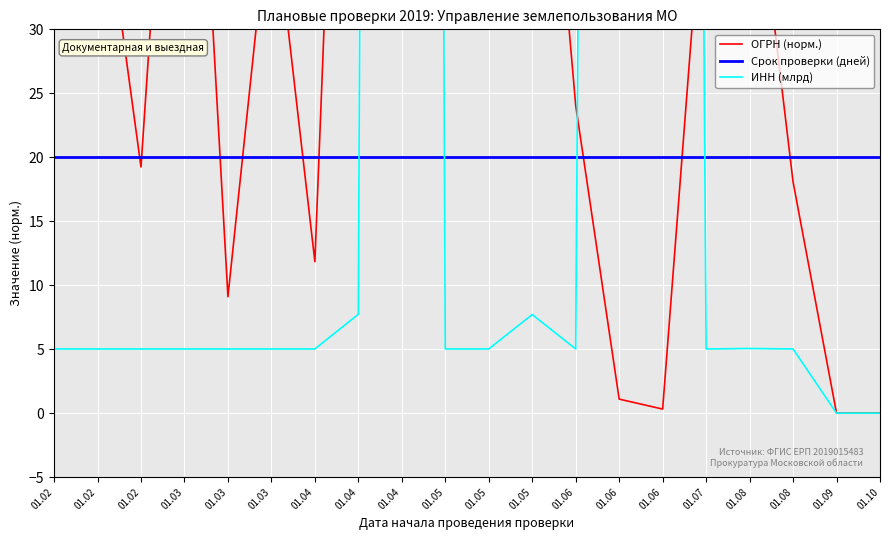

What is the value of the Срок проверки (дней) point at the 4th from the left?

20.0